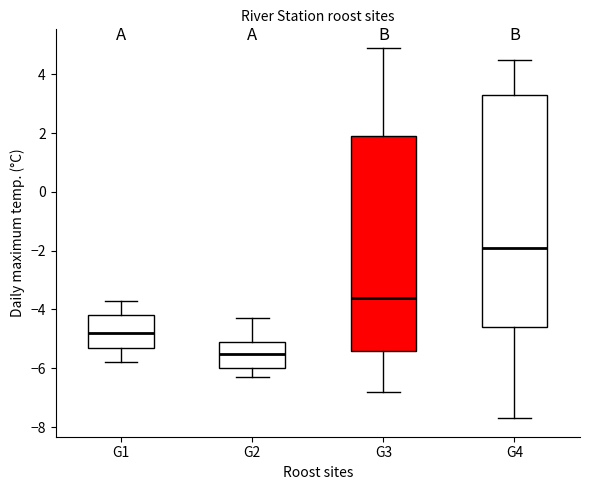

Reading left to right, transcribe this box plot: for each box, give where its median line is, the range the box spans, and where its two whiskers end, as read against the y-axis. The values are not printed on the chart, so give them approximately, as read against the axis.

G1: median -4.8, box -5.2 to -4.2, whiskers -5.8 to -3.6
G2: median -5.4, box -6.0 to -5.0, whiskers -6.2 to -4.2
G3: median -3.6, box -5.4 to 2.0, whiskers -6.8 to 5.0
G4: median -1.8, box -4.6 to 3.4, whiskers -7.6 to 4.6